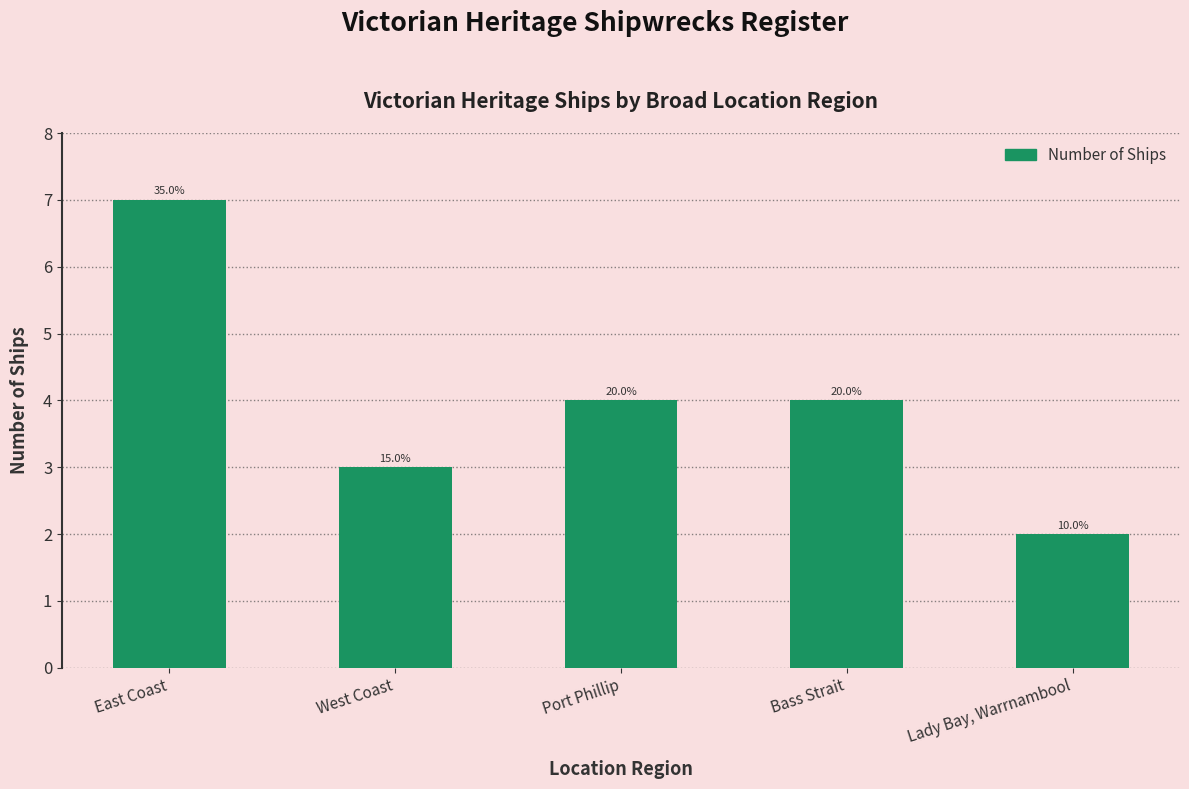

What is the label of the 1st bar from the right?

Lady Bay, Warrnambool